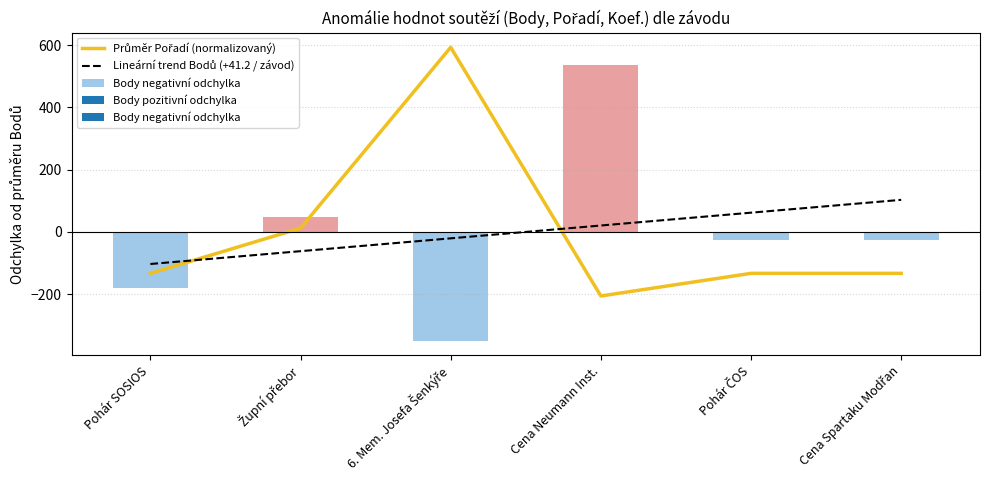

At which category is the sum across all series the highest?

6. Mem. Josefa Šenkýře